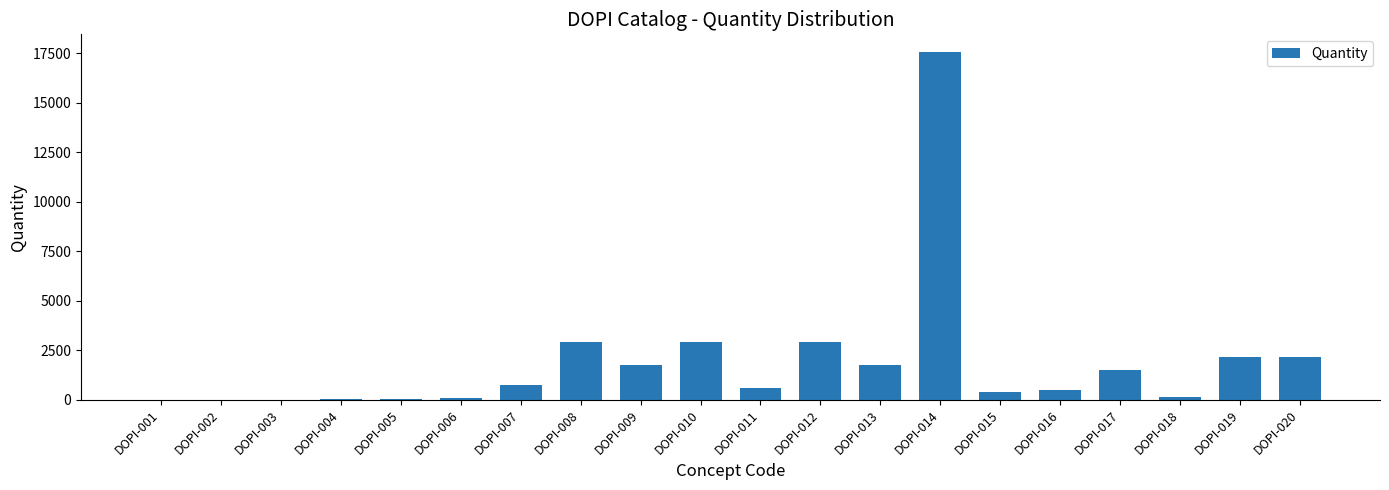

At which category does the chart reach its peak across all series?

DOPI-014